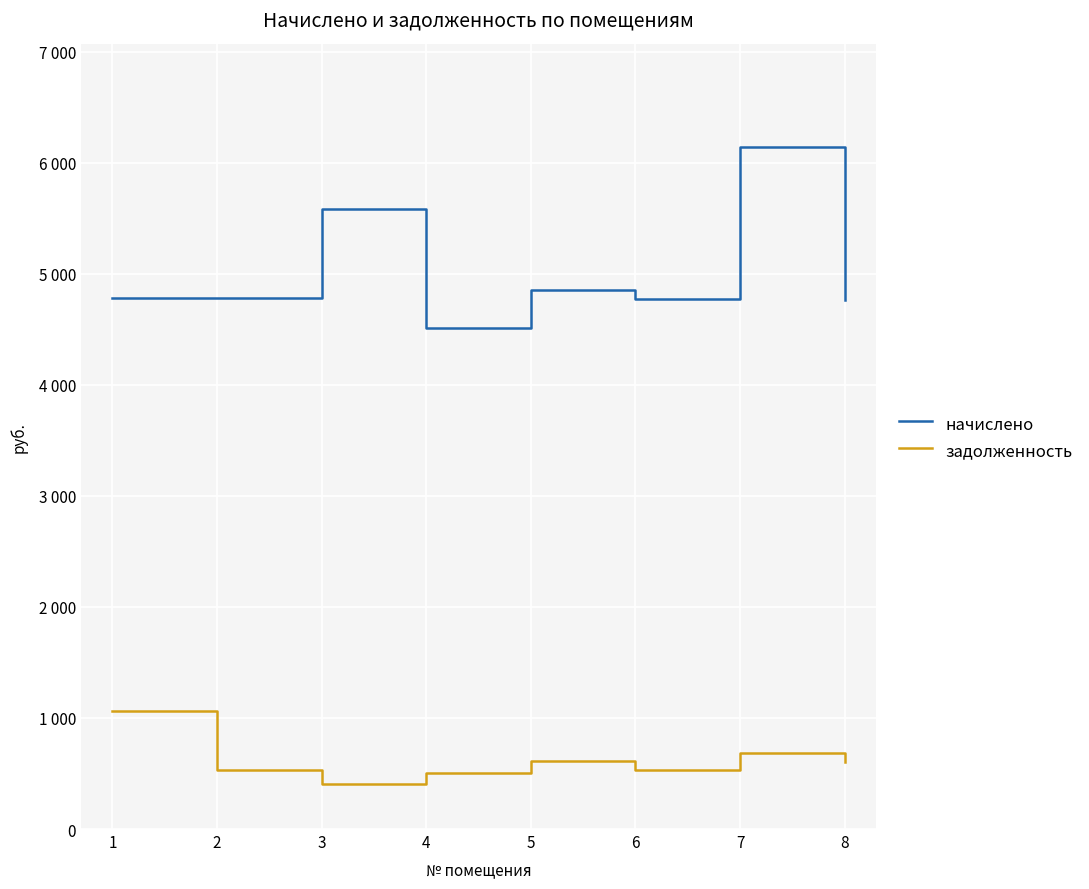

True or false: задолженность has more than 1 points higher than both neighbors.

True